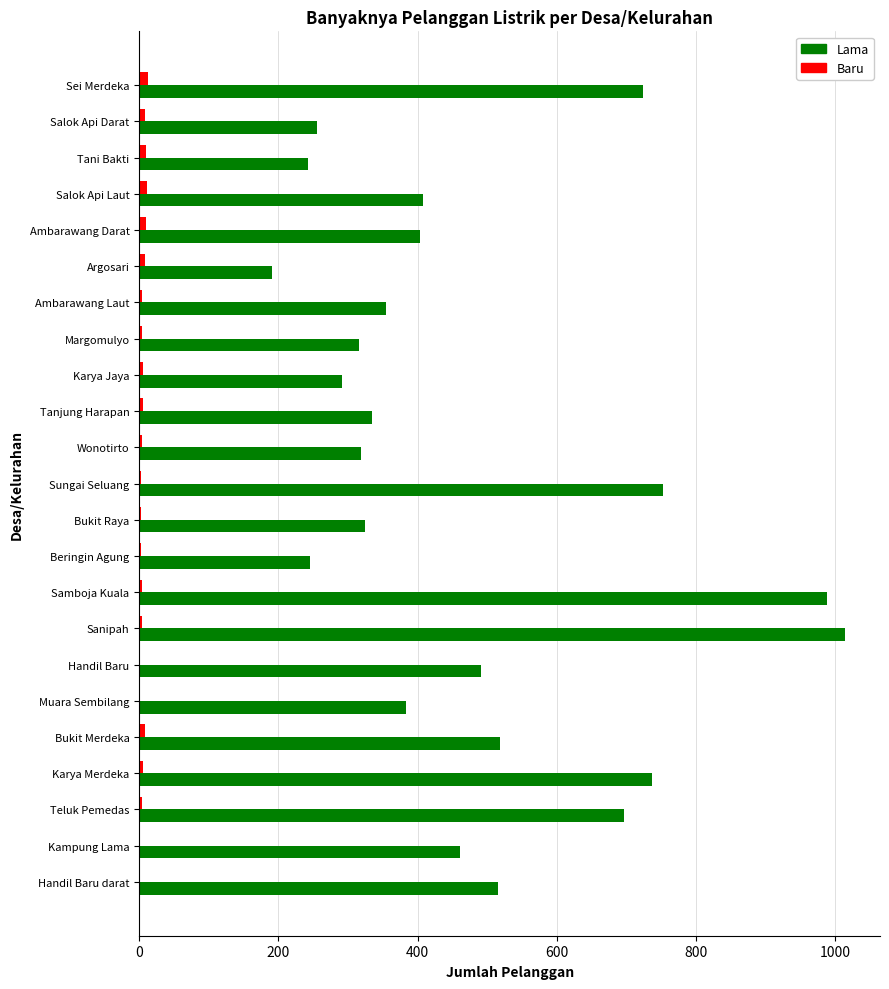

Is it true that Lama equals 1014 at Sanipah?

True